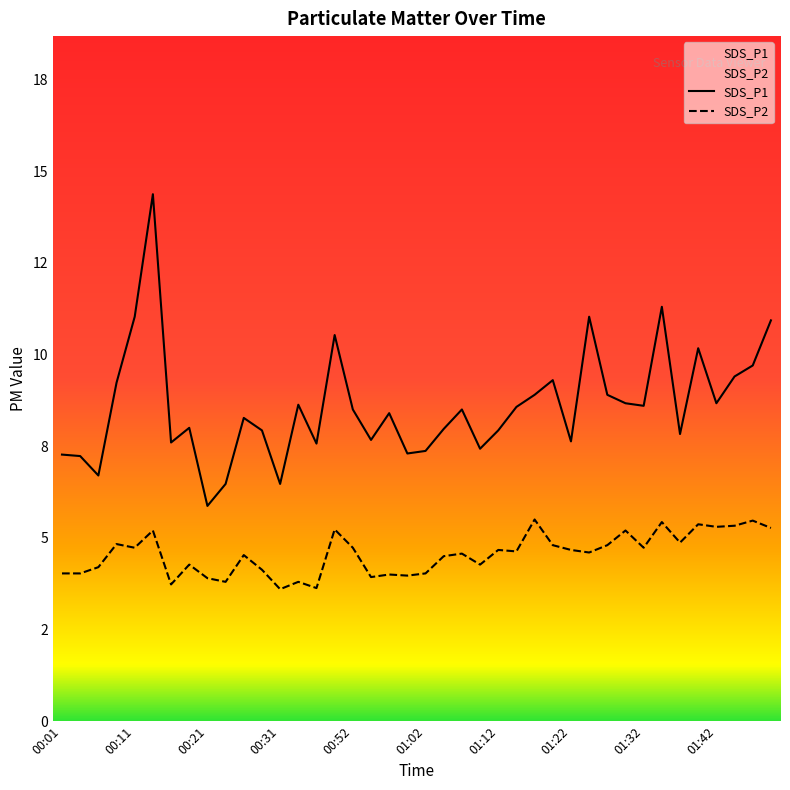

How many lines are shown in the chart?

2